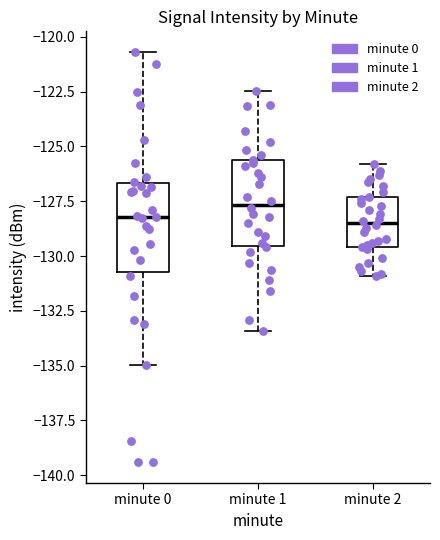

Which box's median line is the highest?

minute 1